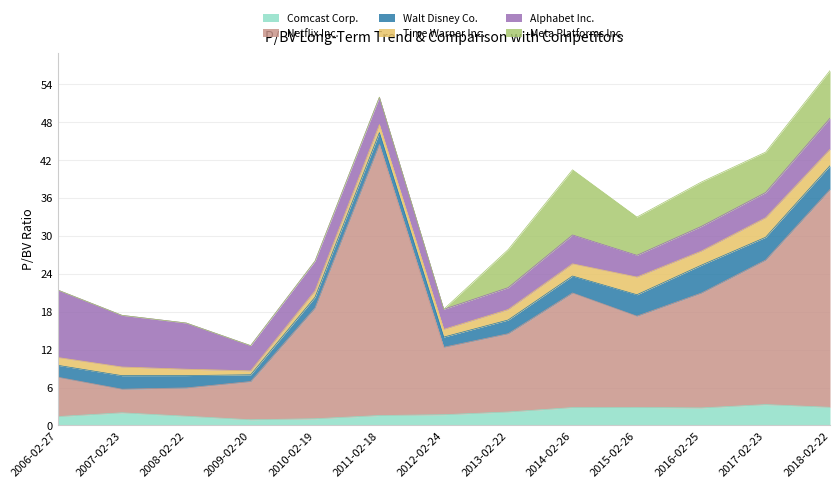

What is the total value across all series at 2016-02-25?

38.5